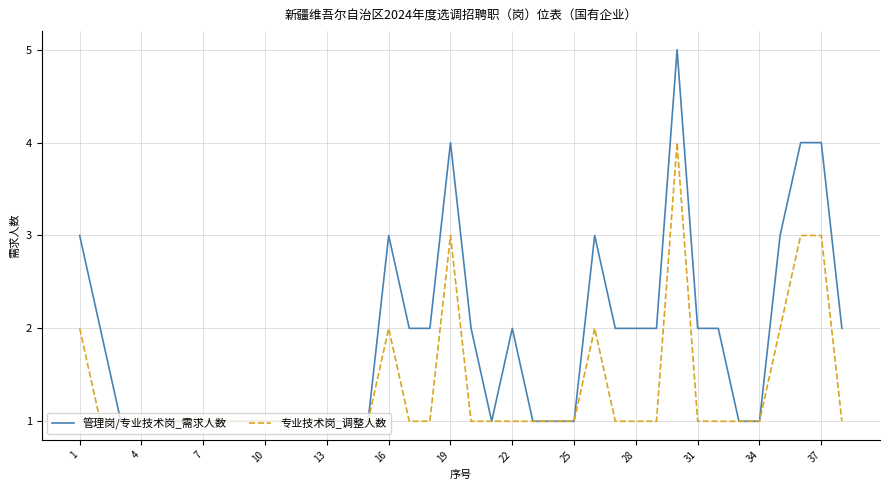

Which series has the widest spread of values?

管理岗/专业技术岗_需求人数